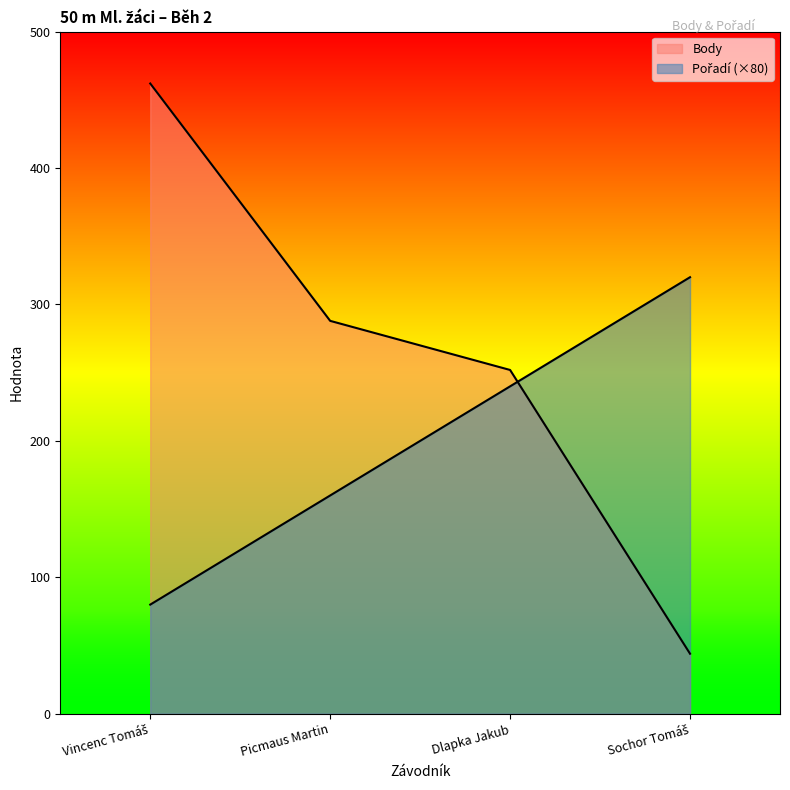

At which label is Body closest to 253?

Dlapka Jakub